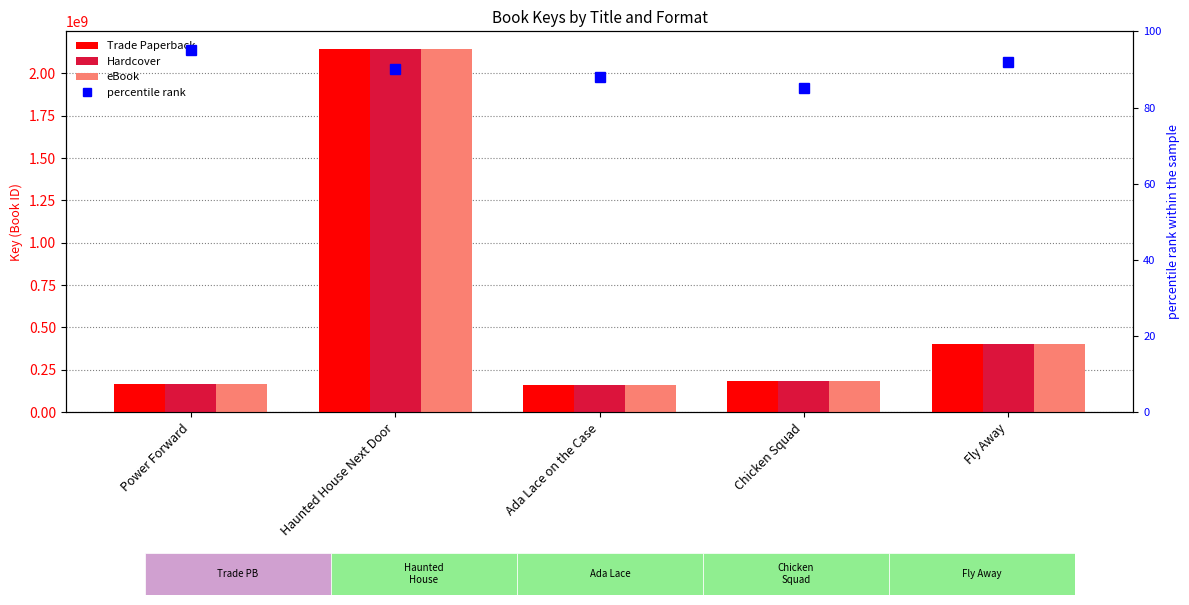

What is the total value across all series at Chicken Squad?

555795681